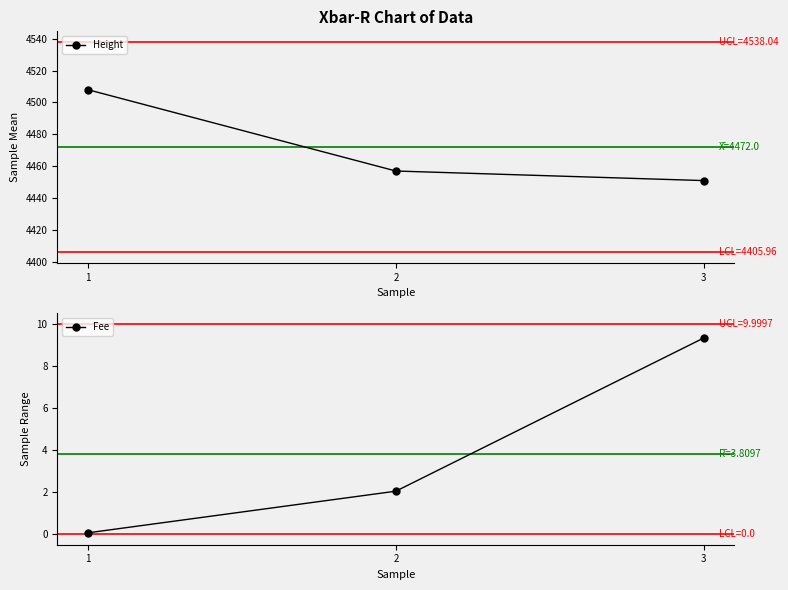

What is the spread (max minus min) of values at 2?

4455.0